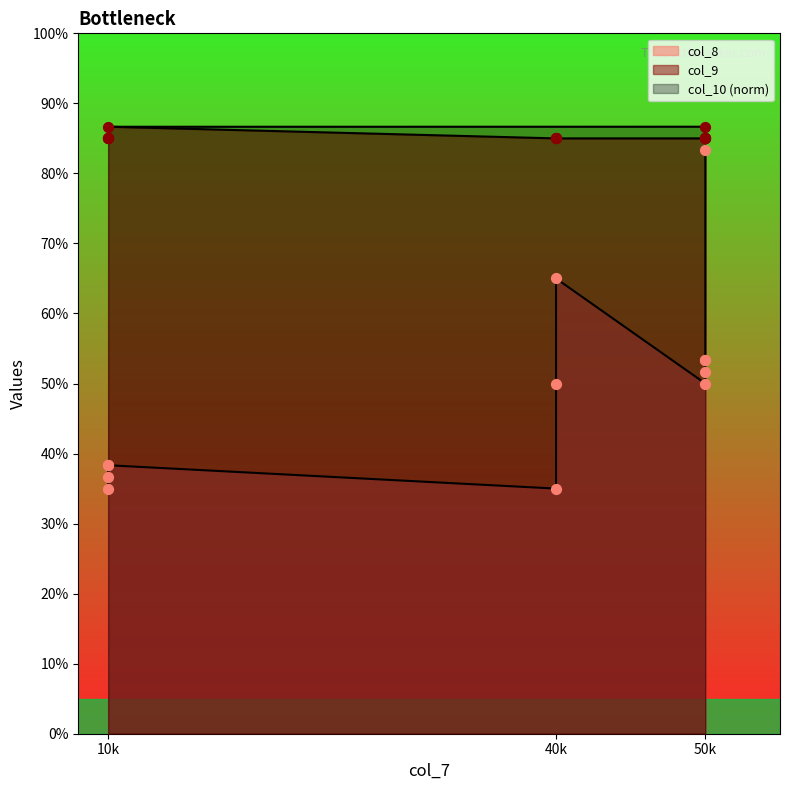

What is the total value across all series at 50?

133.0